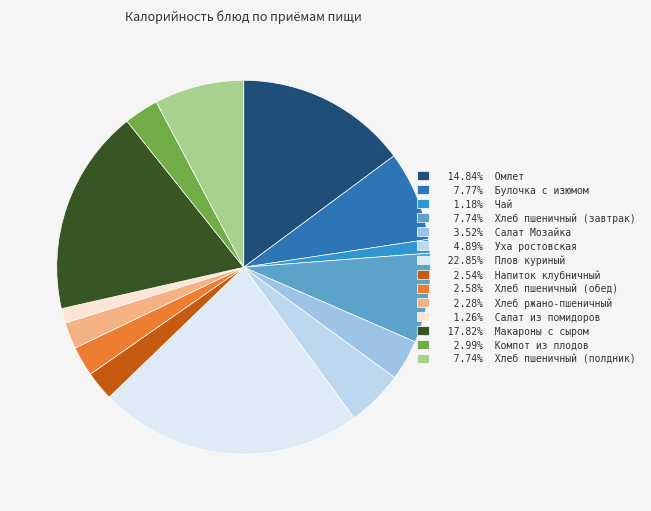

How many slices are in this pie chart?

14